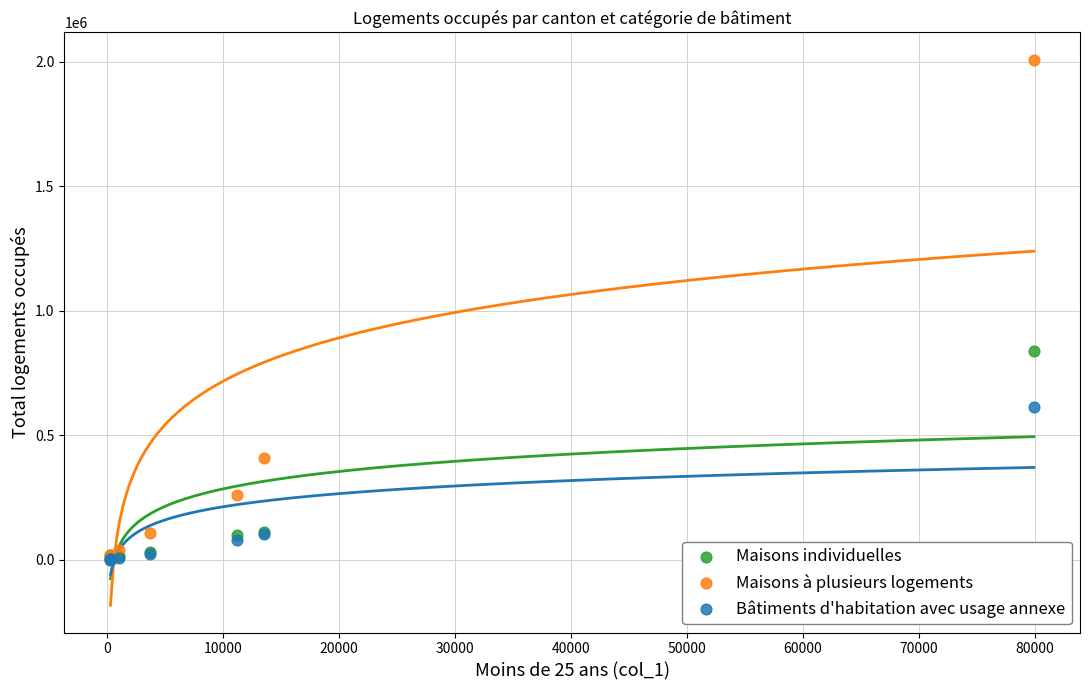

In the Maisons à plusieurs logements series, what Y value is closest to 1008554?

408401